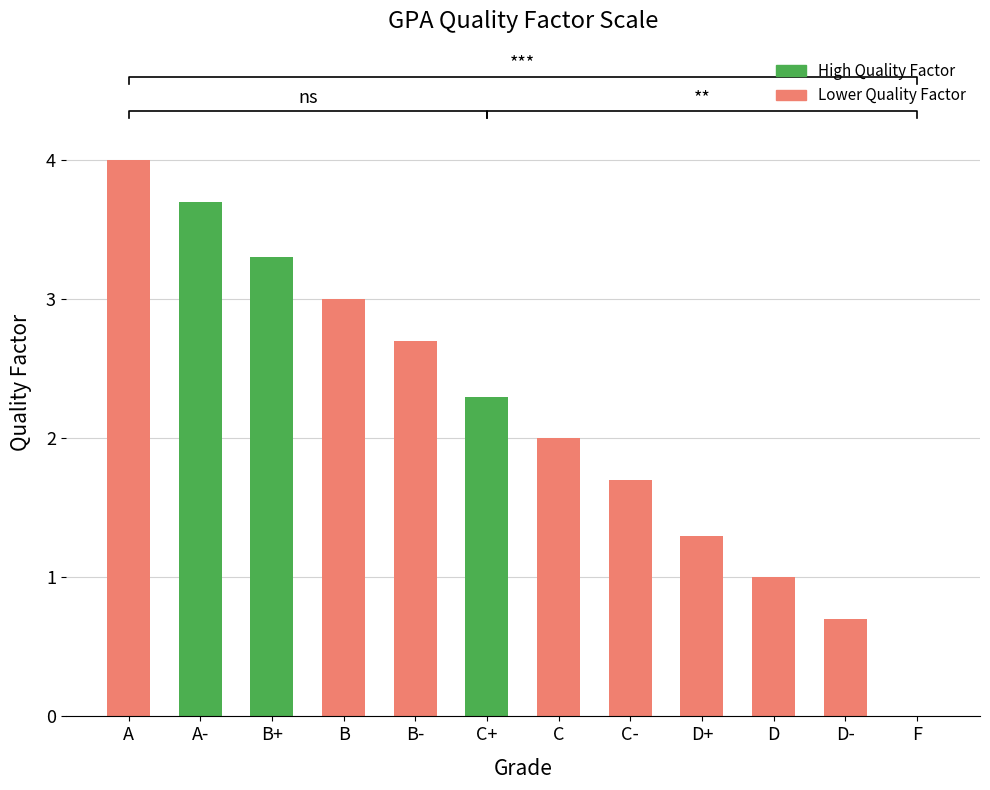

How many values are above zero?

11